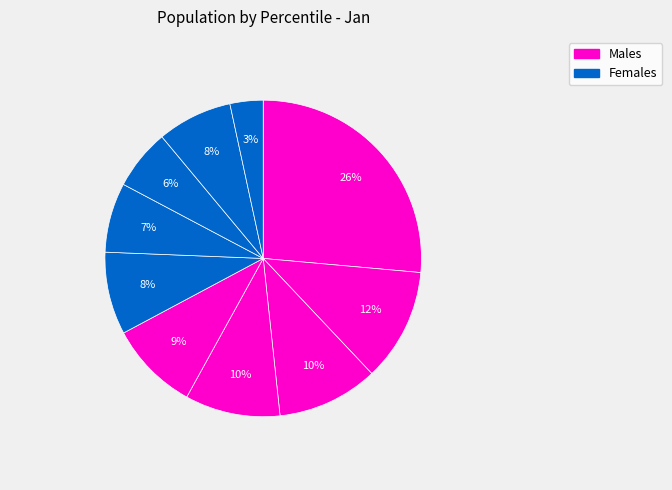

Count the number of slices in the pie.

10